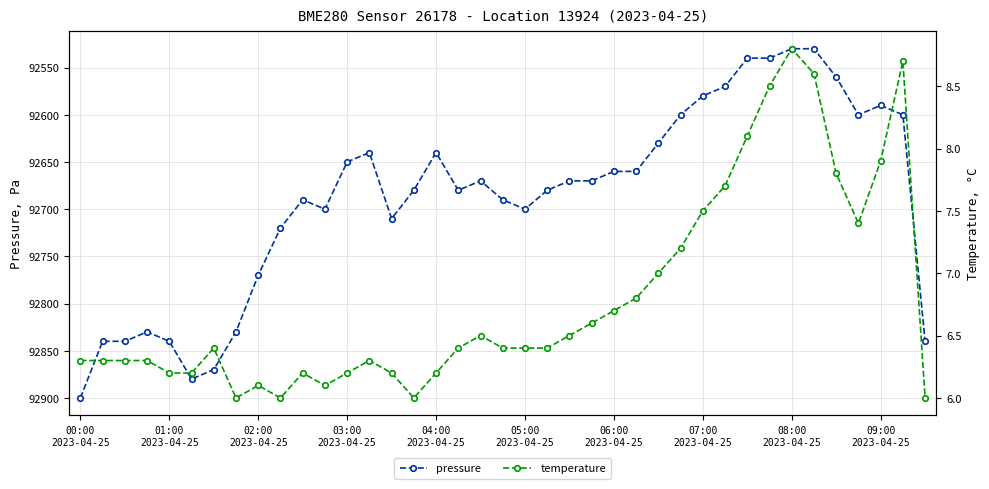

What is the maximum value for pressure?

92900